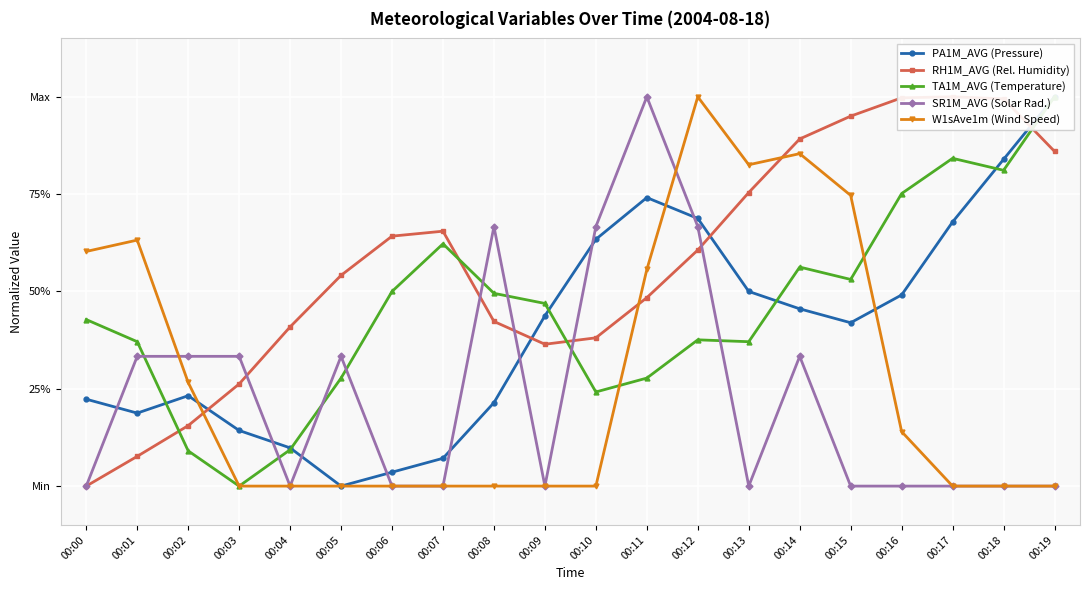

What is the average value of the W1sAve1m (Wind Speed) series?

0.3